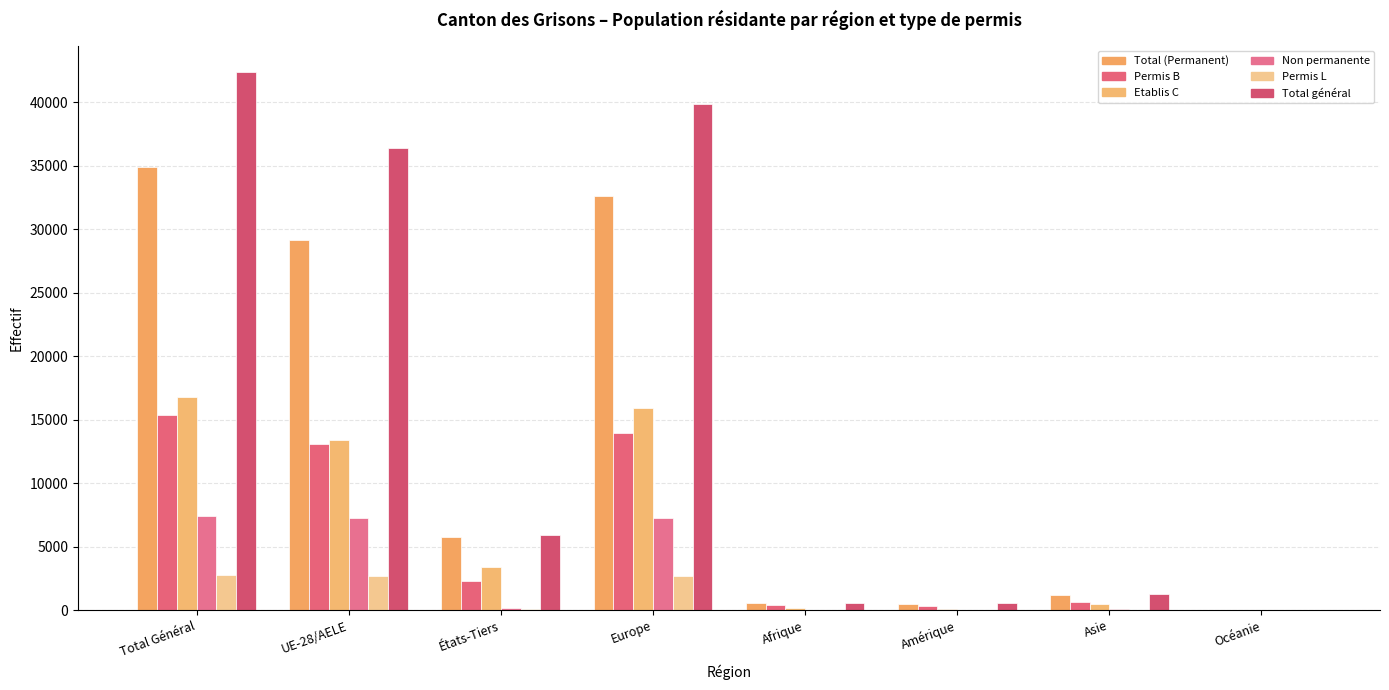

At which label is Total (Permanent) closest to 17483?

UE-28/AELE